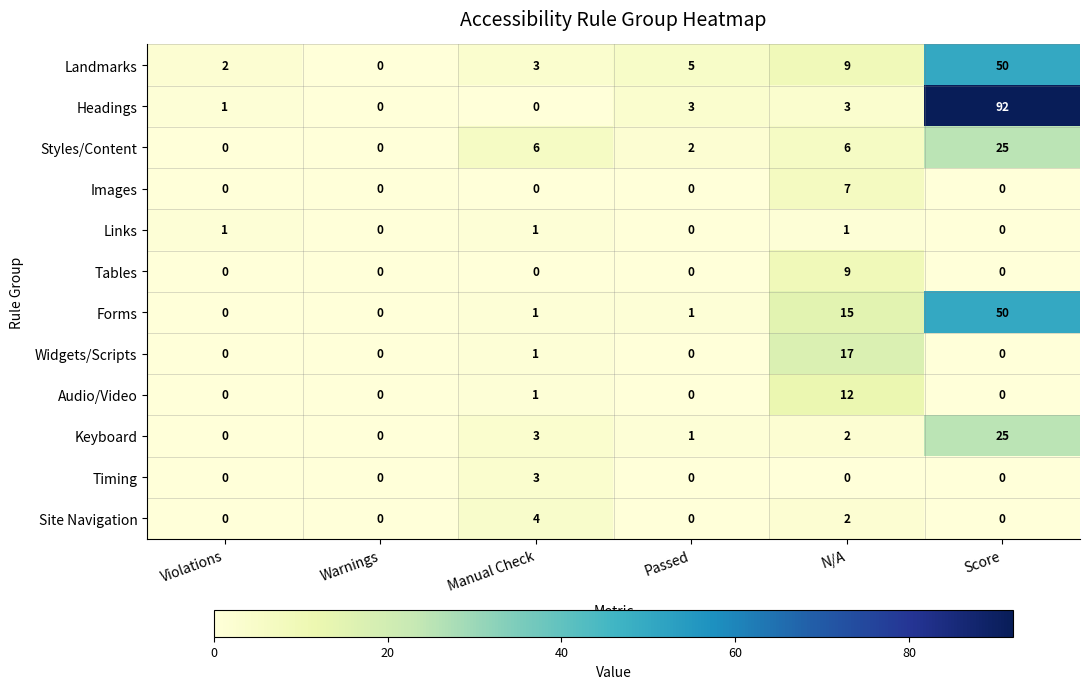

What is the total value across all series at Passed?

12